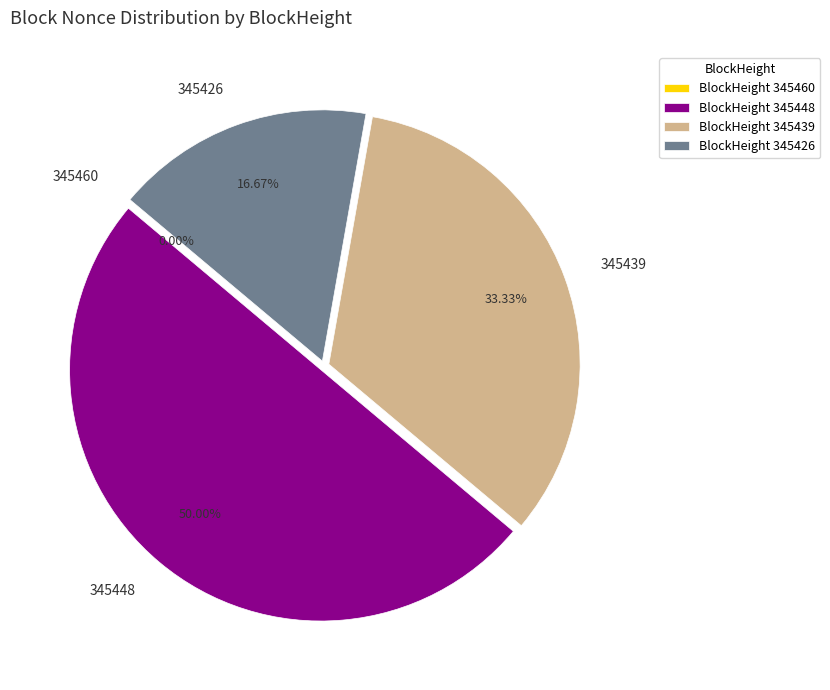

What percentage is NOT represented by 345439?

66.7%